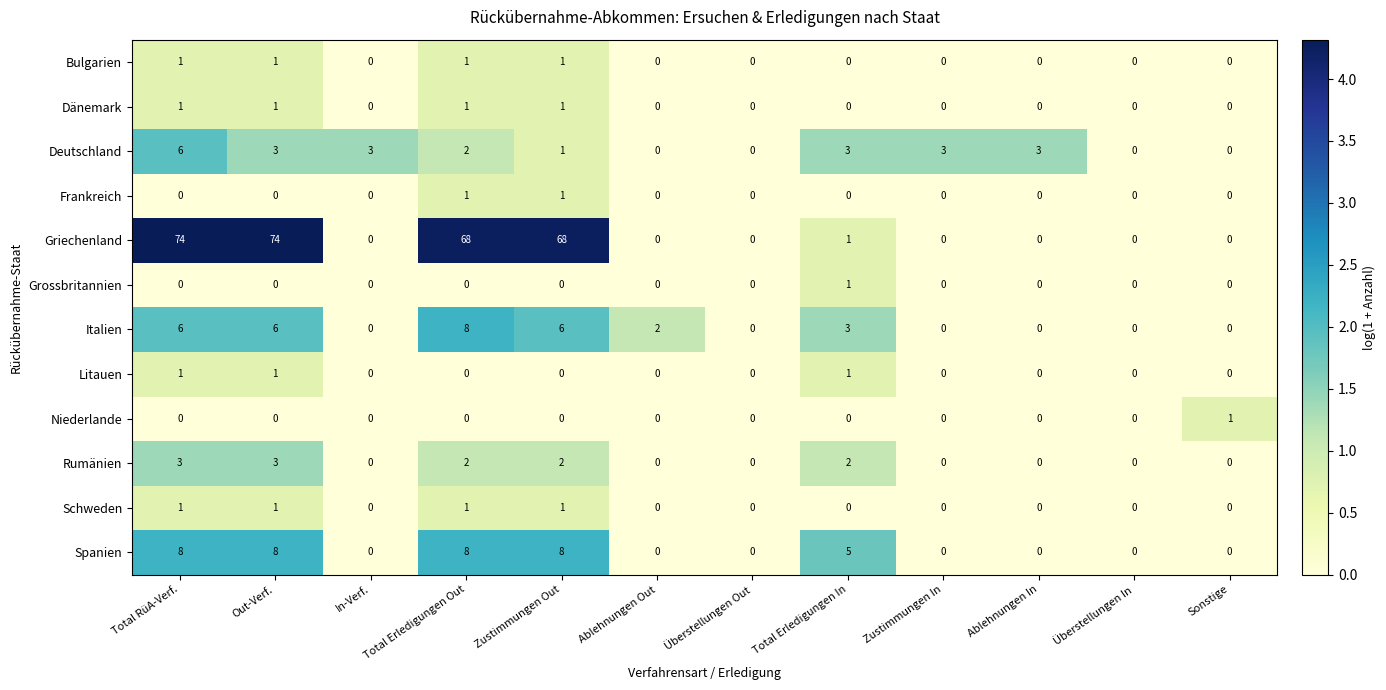

Which series has the widest spread of values?

Griechenland